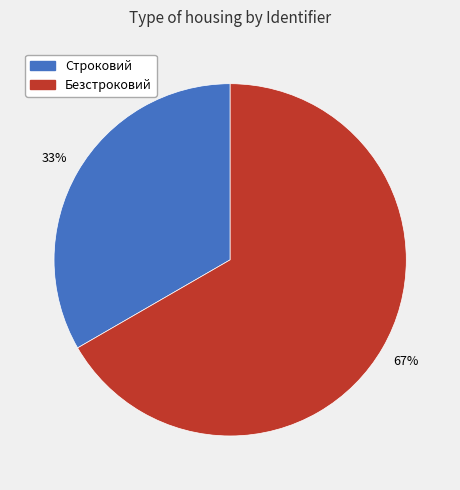

To the nearest percent, what percentage of the pie is Строковий?

33%